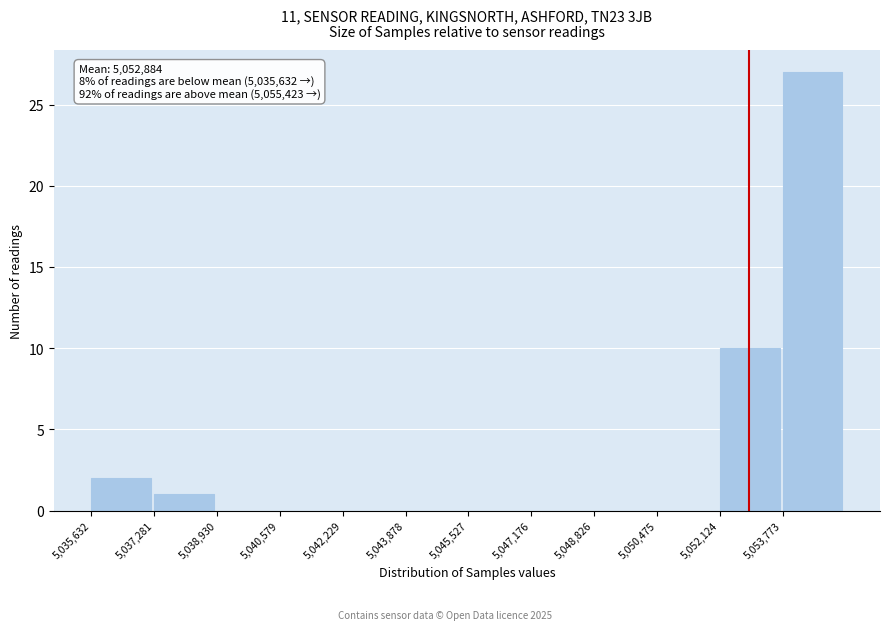

Over which range of the x-axis is the bar tallest?

5053800 to 5055400